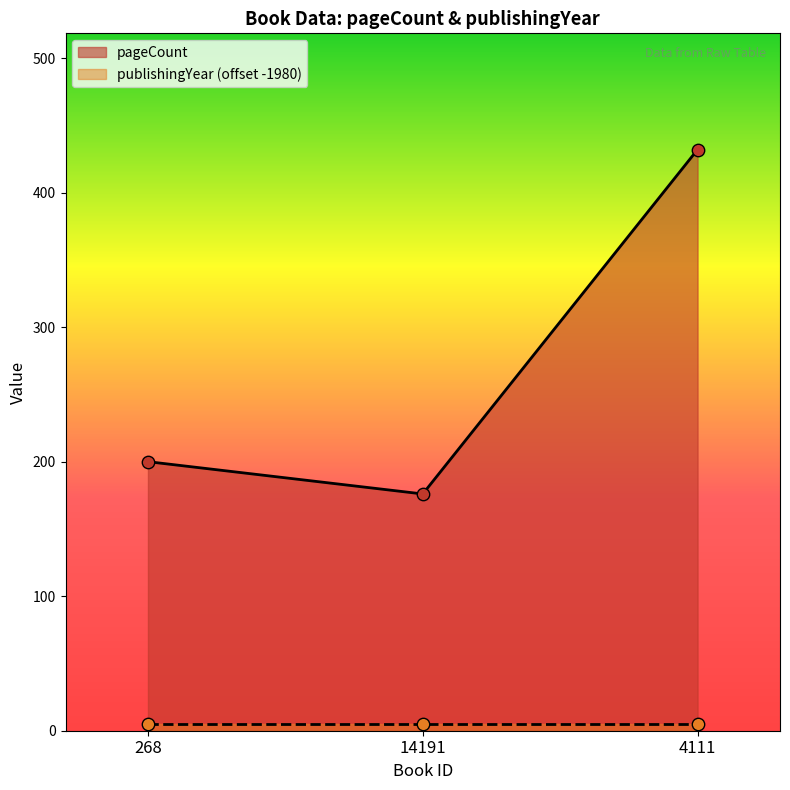

What is the ratio of the value at 268 to the value at 4111?

0.5